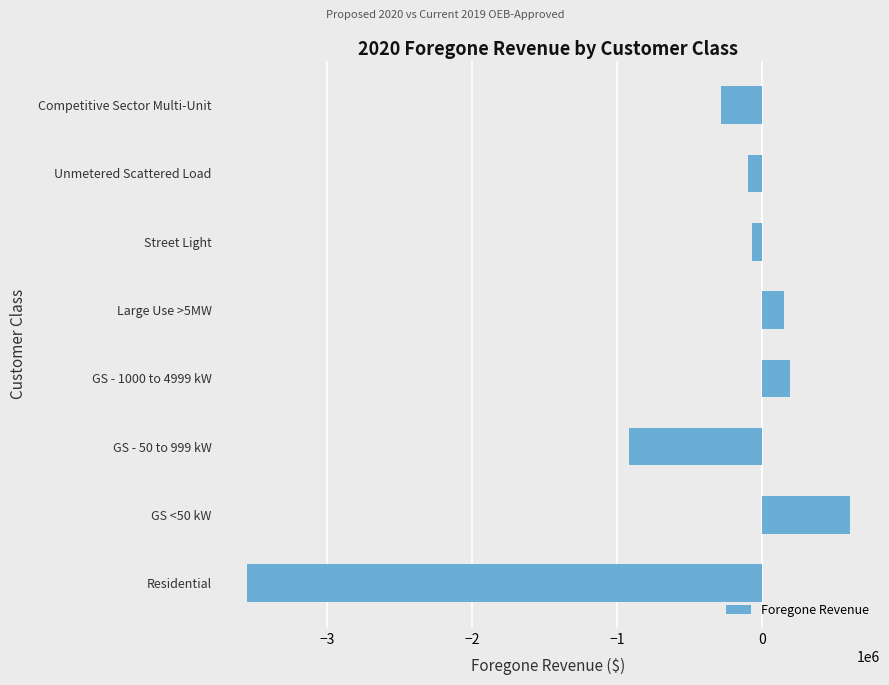

At which category does the chart reach its minimum across all series?

Residential